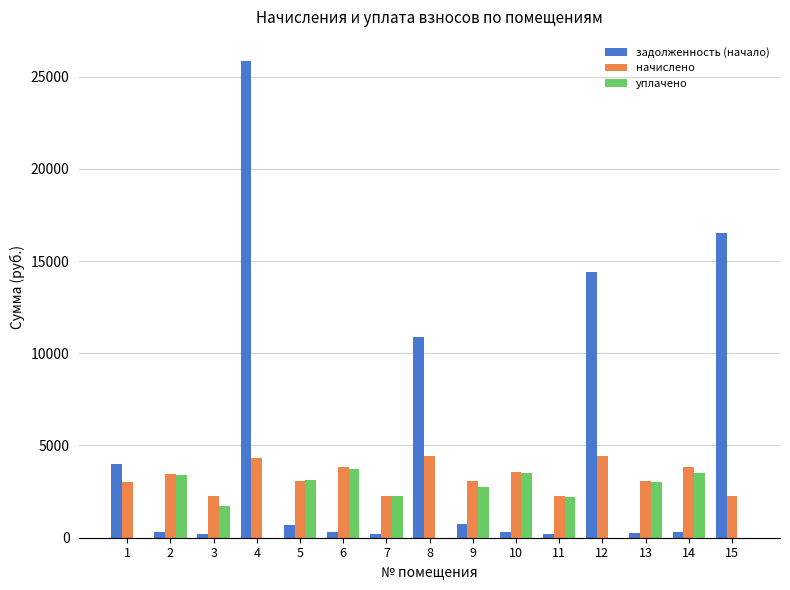

Does the chart contain stacked bars?

No